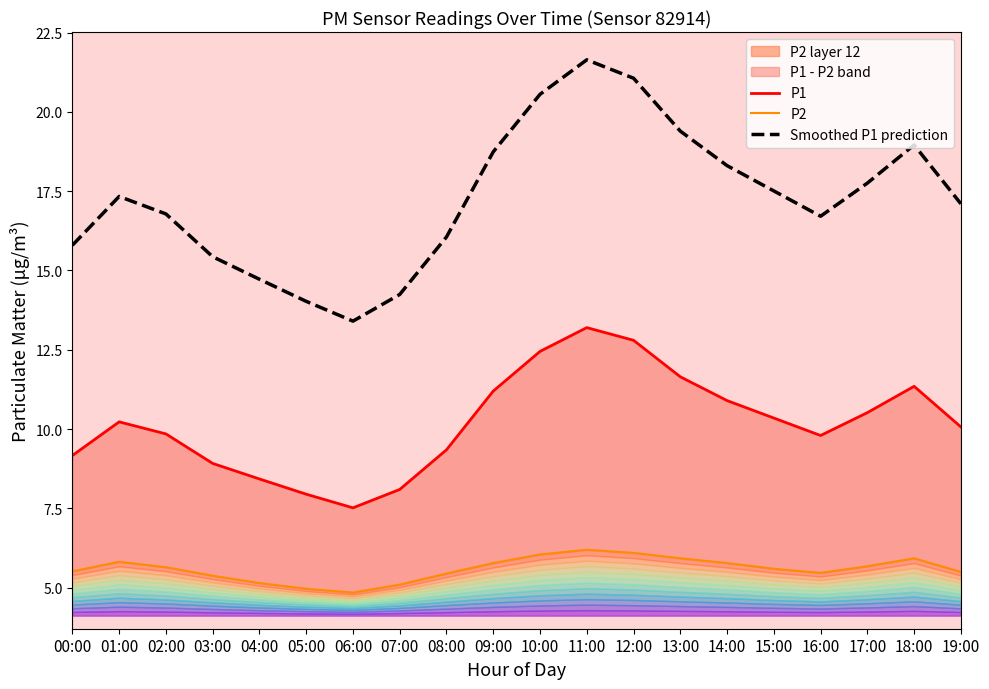

Reading left to right, list all the values displayed in this chart.

P1: 00:00=9.2	01:00=10.2	02:00=9.8	03:00=8.9	04:00=8.4	05:00=8.0	06:00=7.5	07:00=8.1	08:00=9.3	09:00=11.2	10:00=12.4	11:00=13.2	12:00=12.8	13:00=11.7	14:00=10.9	15:00=10.3	16:00=9.8	17:00=10.5	18:00=11.3	19:00=10.1
P2: 00:00=5.5	01:00=5.8	02:00=5.7	03:00=5.4	04:00=5.2	05:00=5.0	06:00=4.8	07:00=5.1	08:00=5.5	09:00=5.8	10:00=6.0	11:00=6.2	12:00=6.1	13:00=5.9	14:00=5.8	15:00=5.6	16:00=5.5	17:00=5.7	18:00=5.9	19:00=5.5
Smoothed P1 prediction: 00:00=15.8	01:00=17.3	02:00=16.8	03:00=15.4	04:00=14.7	05:00=14.0	06:00=13.4	07:00=14.2	08:00=16.1	09:00=18.7	10:00=20.6	11:00=21.6	12:00=21.1	13:00=19.4	14:00=18.3	15:00=17.5	16:00=16.7	17:00=17.8	18:00=19.0	19:00=17.1